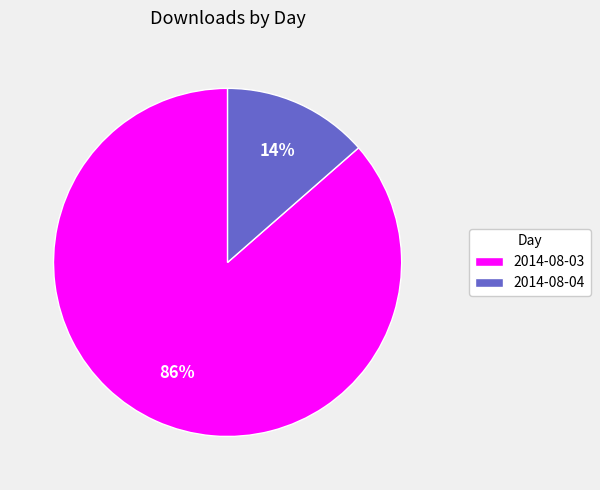

Rank the categories by value from highest to lowest.

2014-08-03, 2014-08-04